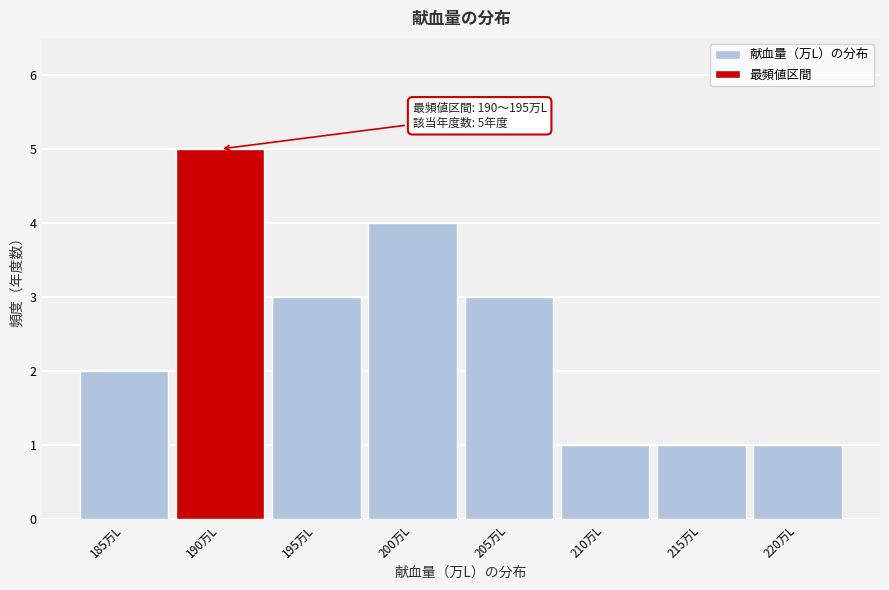

Reading right to left, extract all data points from this chart.

220万L=1	215万L=1	210万L=1	205万L=3	200万L=4	195万L=3	190万L=5	185万L=2